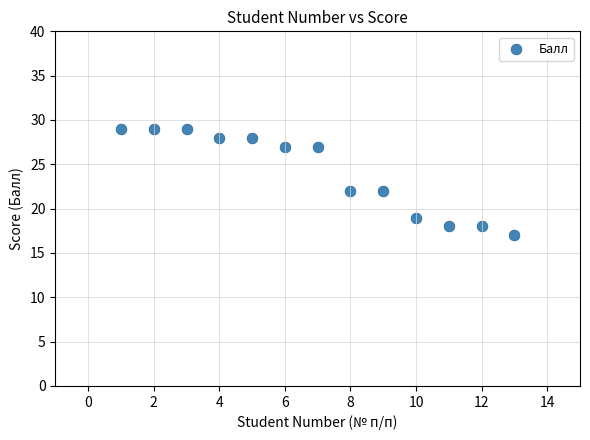

What is the range of Y values (max minus min)?

12